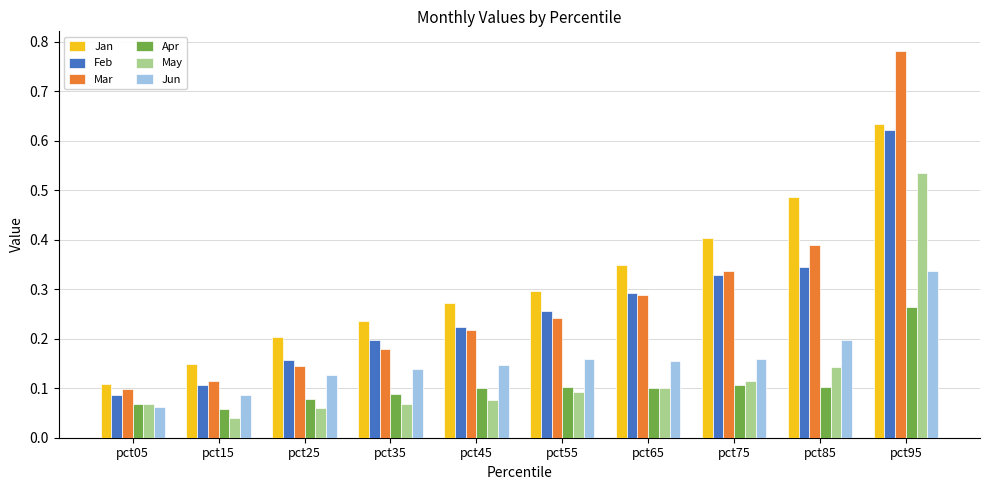

Which series changed the most between pct35 and pct75?

Jan